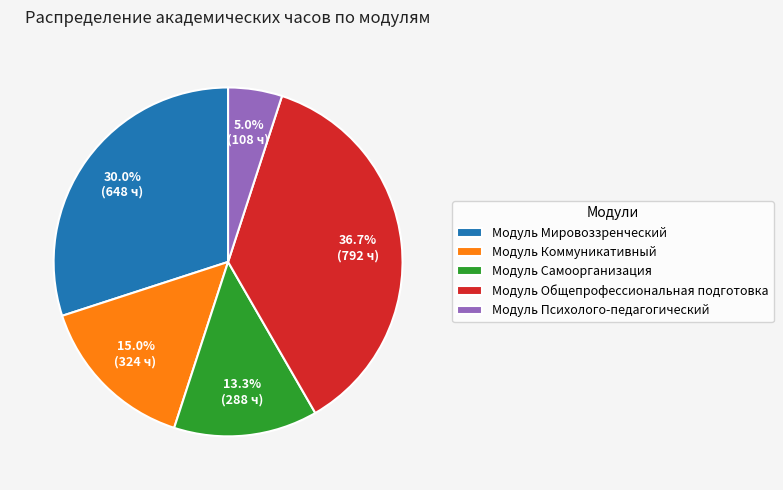

Does Модуль Общепрофессиональная подготовка represent more than half of the total?

No